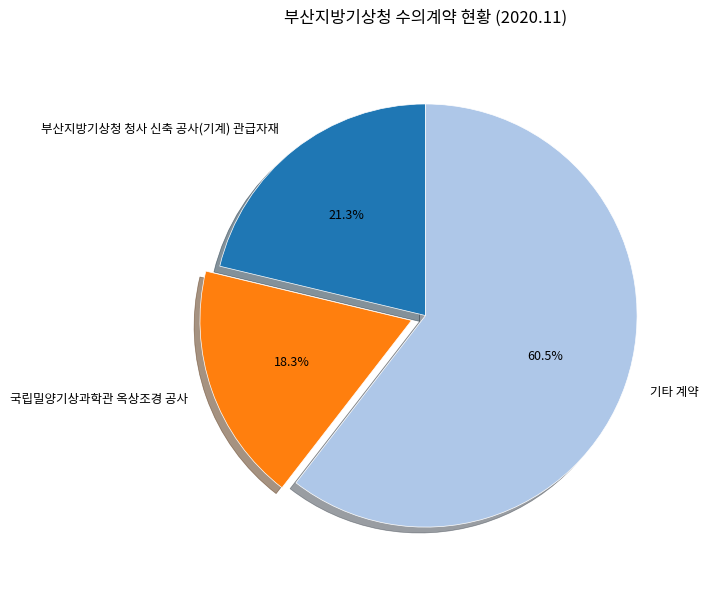

Which slice is the smallest?

국립밀양기상과학관 옥상조경 공사